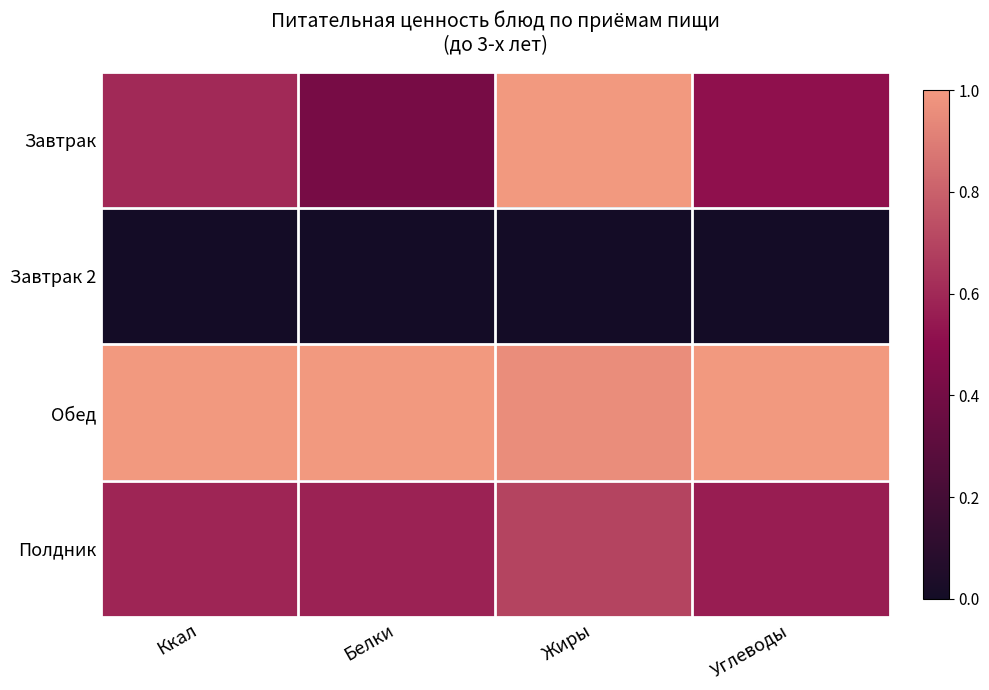

Reading left to right, extract all data points from this chart.

Завтрак: Ккал=0.6	Белки=0.4	Жиры=1.0	Углеводы=0.5
Завтрак 2: Ккал=0.0	Белки=0.0	Жиры=0.0	Углеводы=0.0
Обед: Ккал=1.0	Белки=1.0	Жиры=1.0	Углеводы=1.0
Полдник: Ккал=0.6	Белки=0.6	Жиры=0.7	Углеводы=0.6